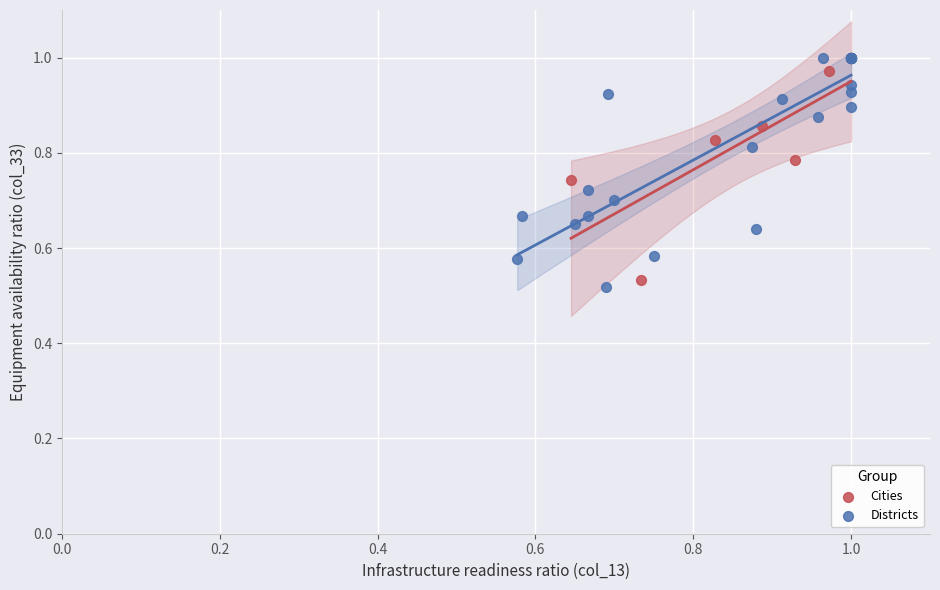

What are all the series names shown in the legend?

Cities, Districts